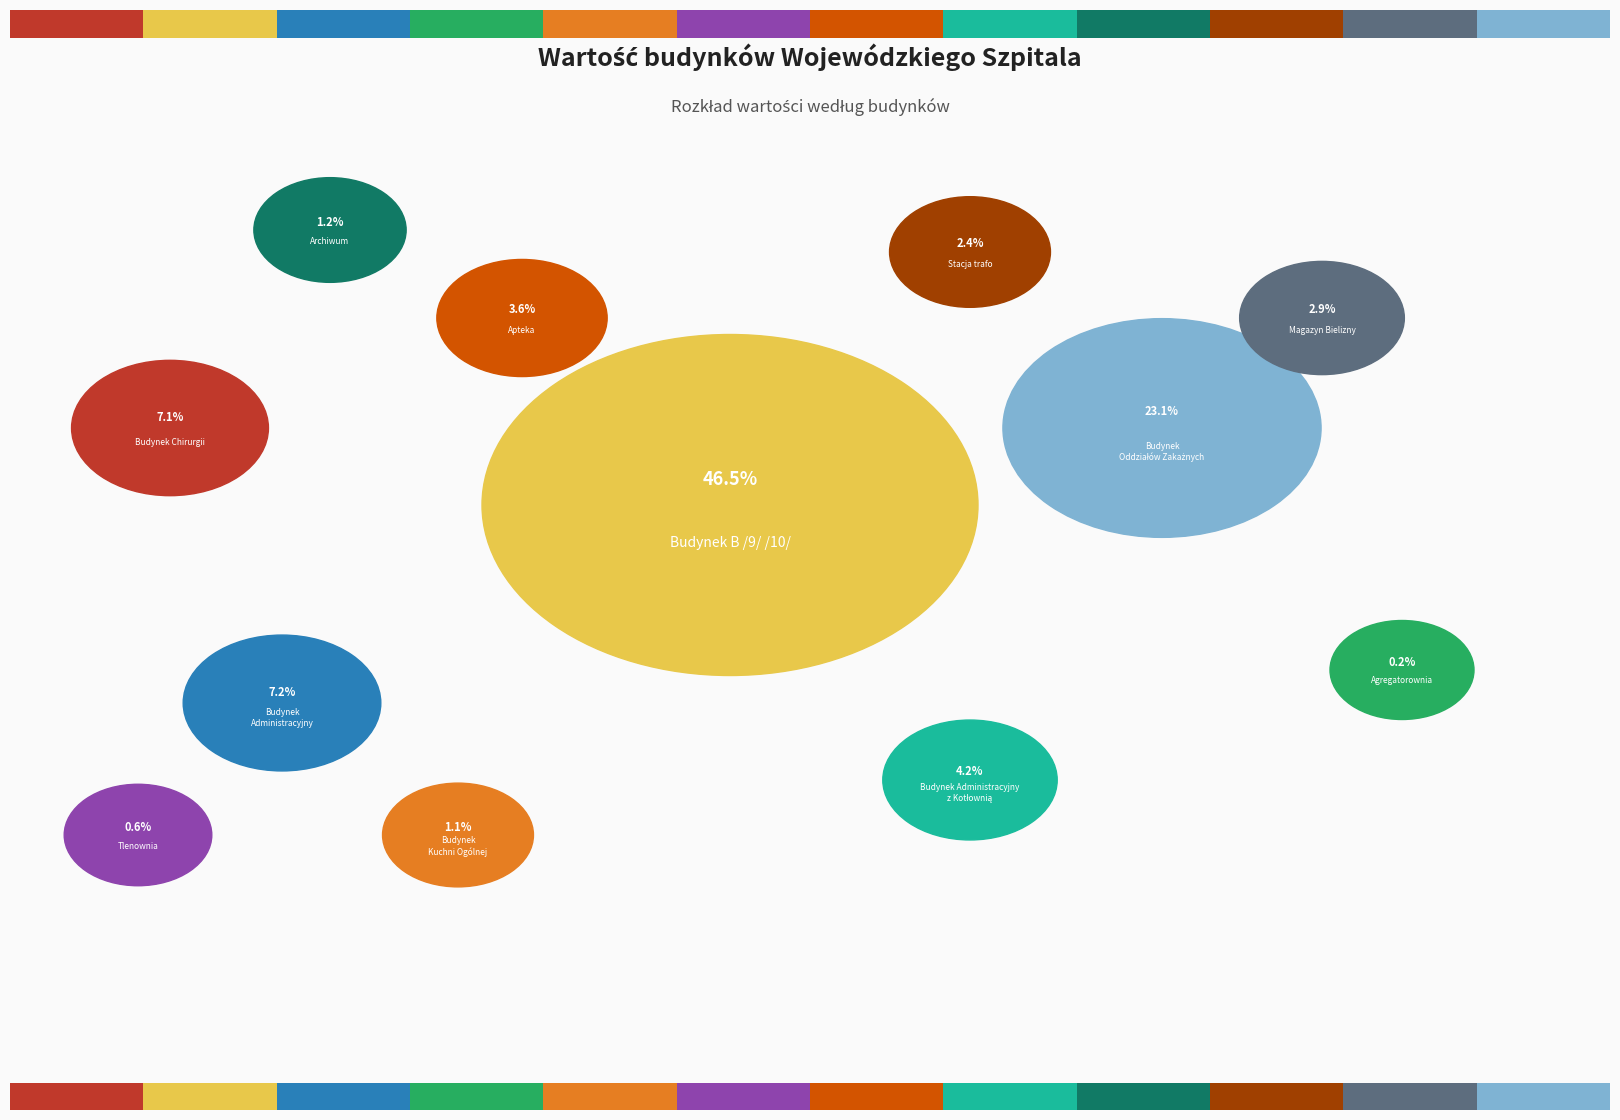

The Budynek B /9/ /10/ slice represents 46% of the pie. True or false?

True